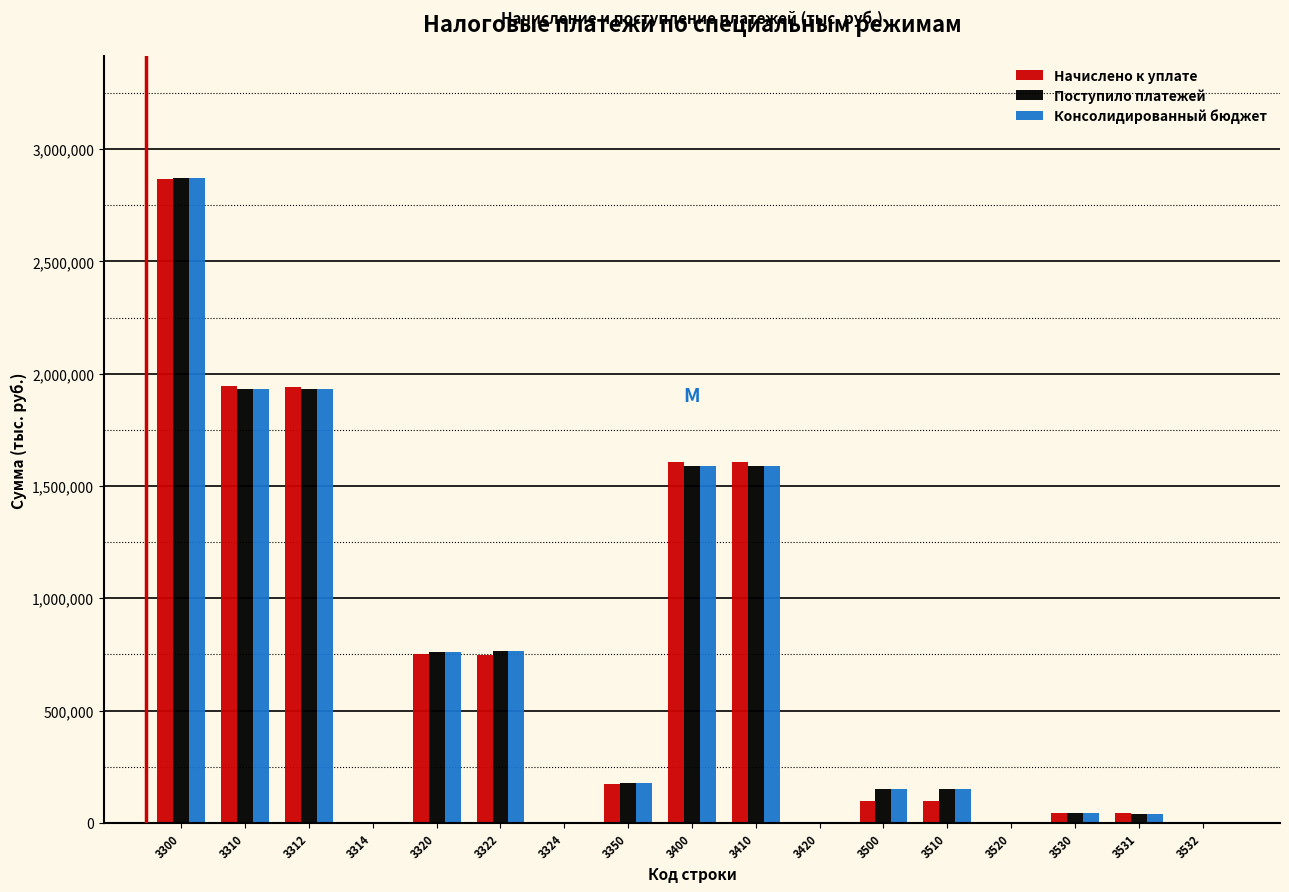

Is the value of Консолидированный бюджет at 3420 greater than the value of Поступило платежей at 3322?

No